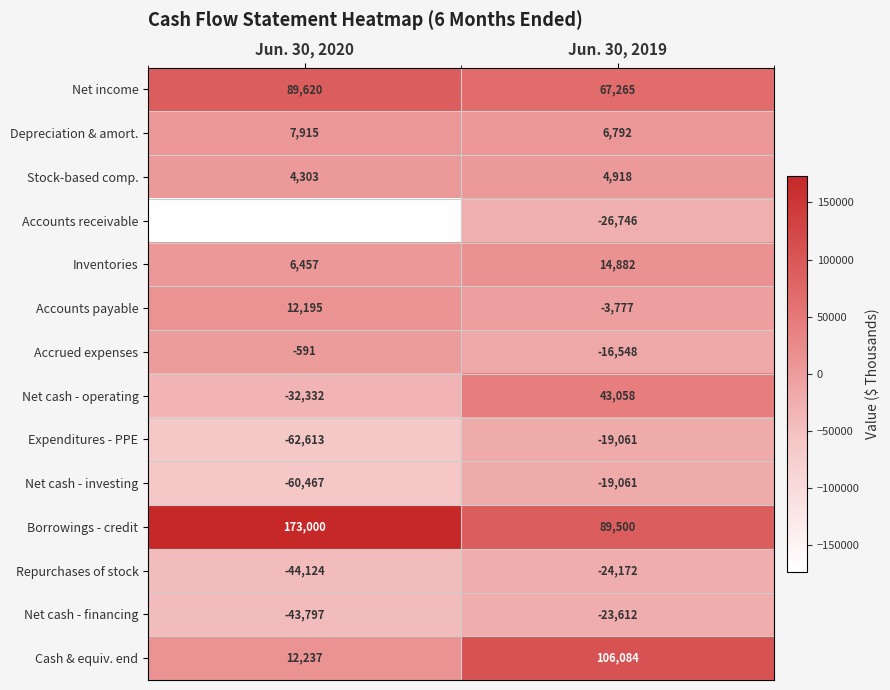

Is the value of Stock-based comp. at Jun. 30, 2019 greater than the value of Expenditures - PPE at Jun. 30, 2019?

Yes